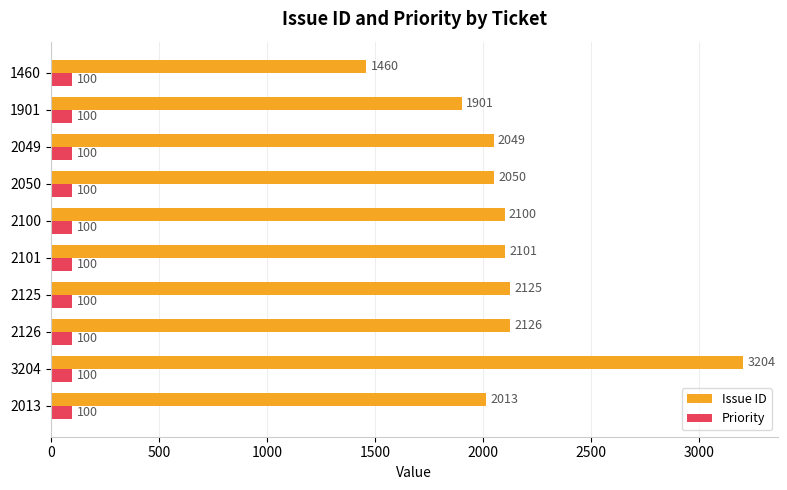

What is the maximum value for Issue ID?

3204